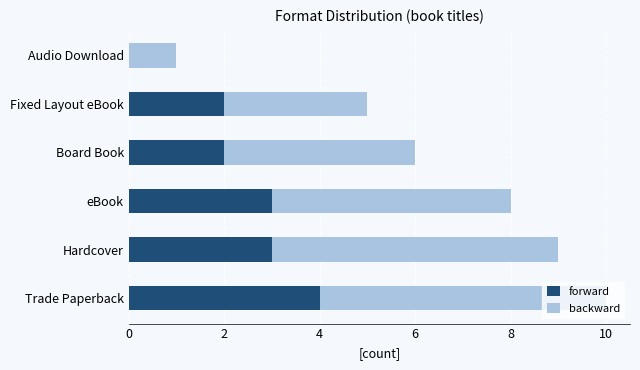

What is the total value across all series at Fixed Layout eBook?

5